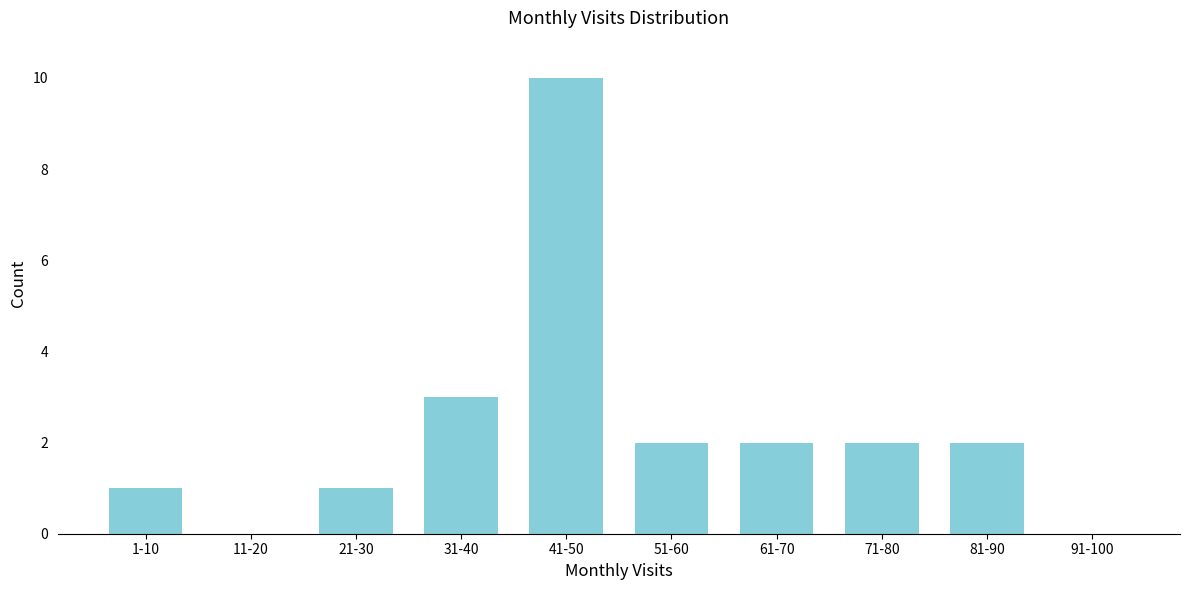

Reading right to left, what are all the values shown in this chart?

91-100=0	81-90=2	71-80=2	61-70=2	51-60=2	41-50=10	31-40=3	21-30=1	11-20=0	1-10=1